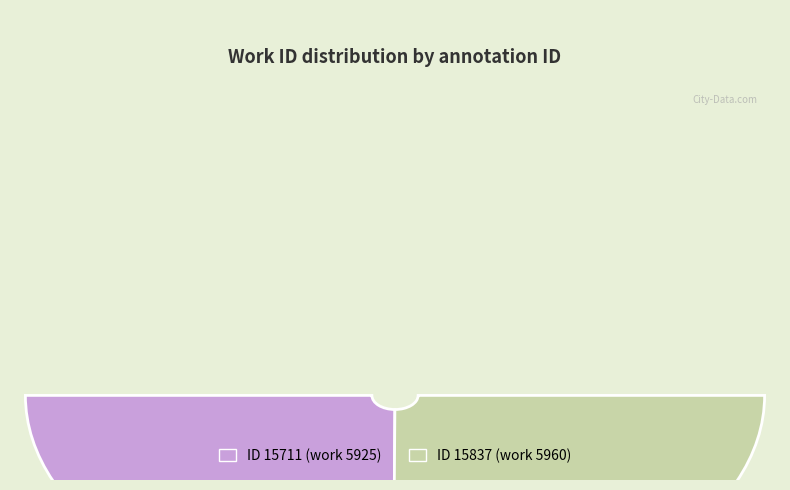

Is there a majority slice in this chart?

Yes